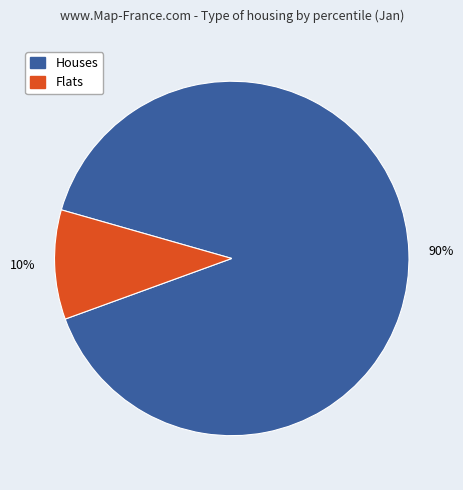

Is there a majority slice in this chart?

Yes